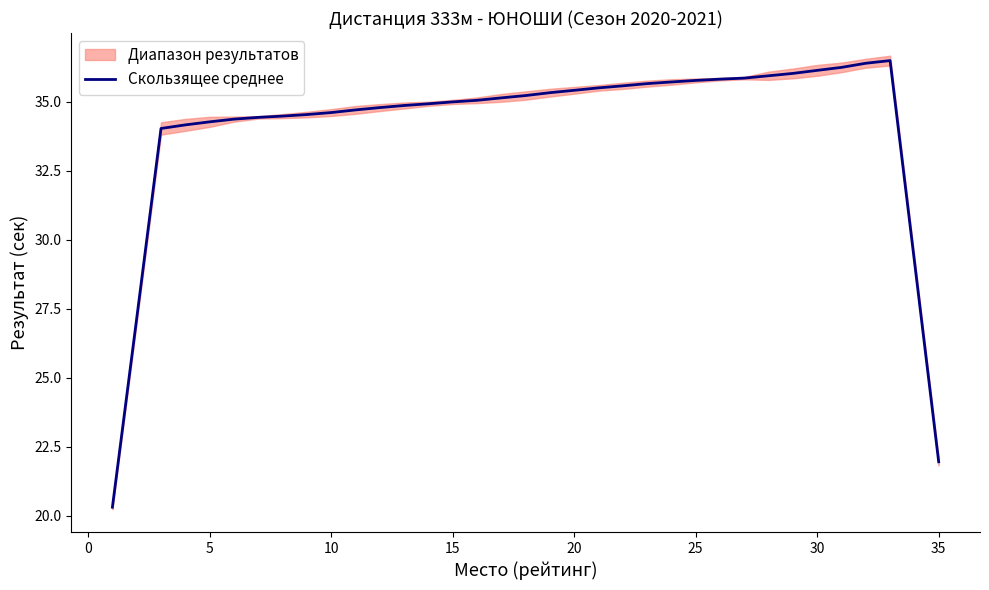

How many points are higher than both their immediate neighbors (excluding endpoints)?

1